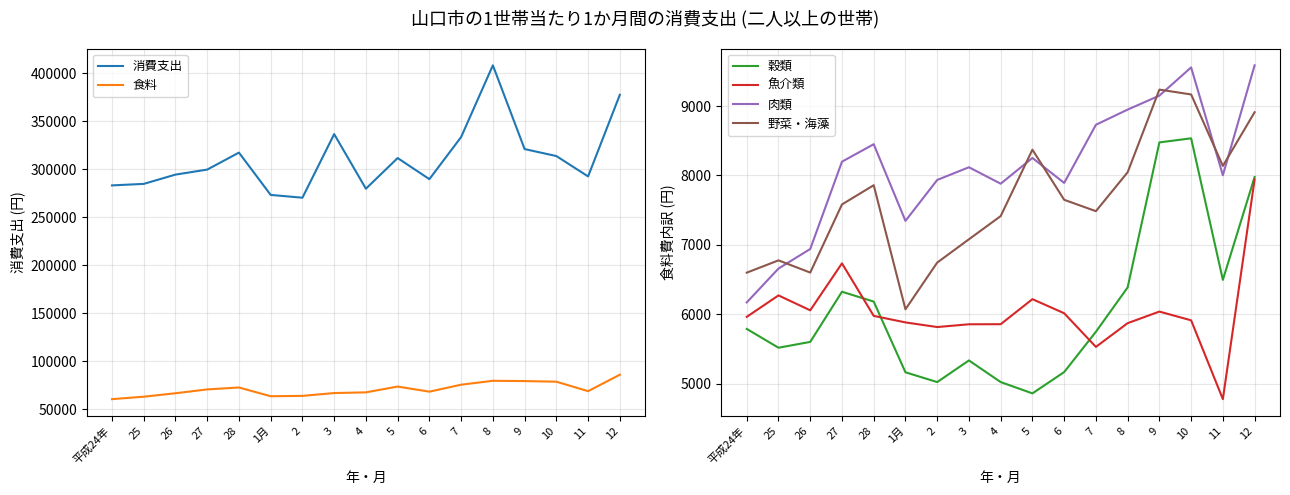

Which category has the lowest value in the 肉類 series?

平成24年